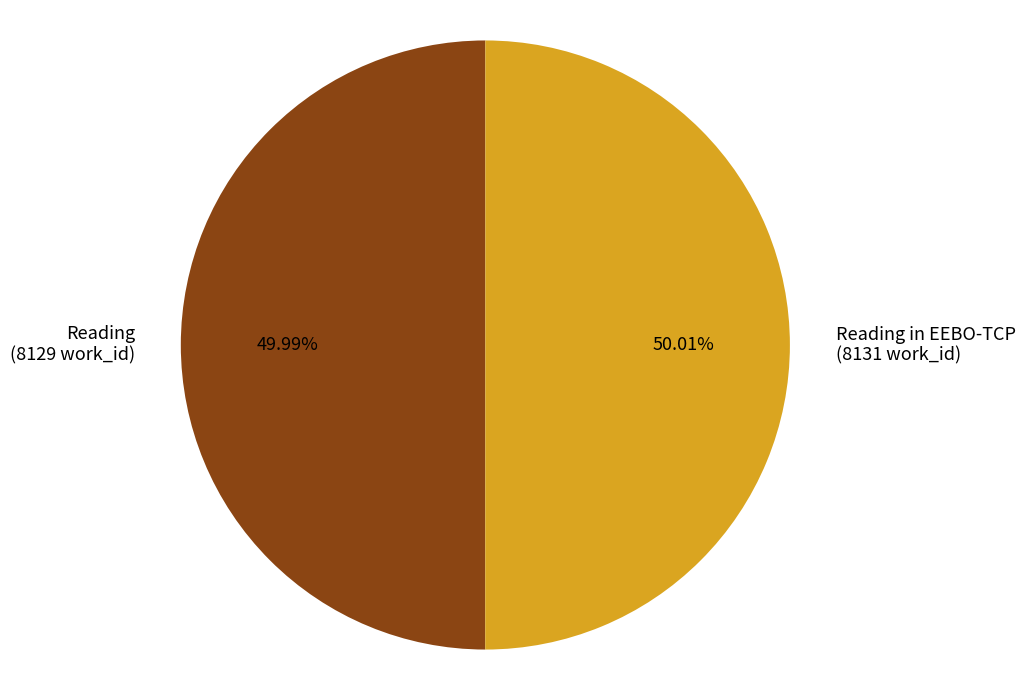

Is there a majority slice in this chart?

Yes